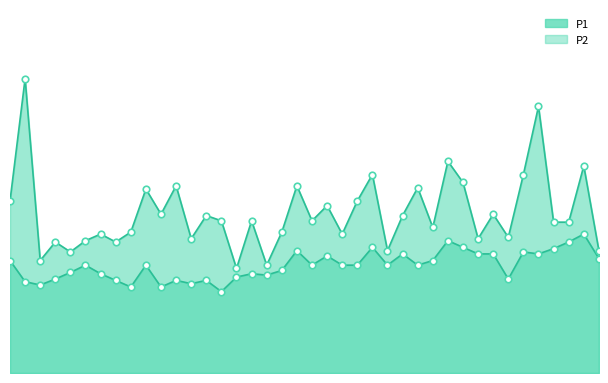

What are all the series names shown in the legend?

P1, P2